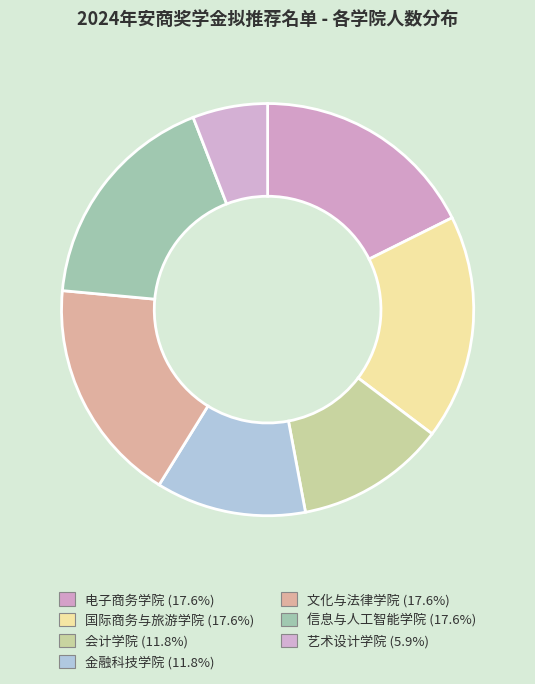

How many segments does this pie chart have?

7